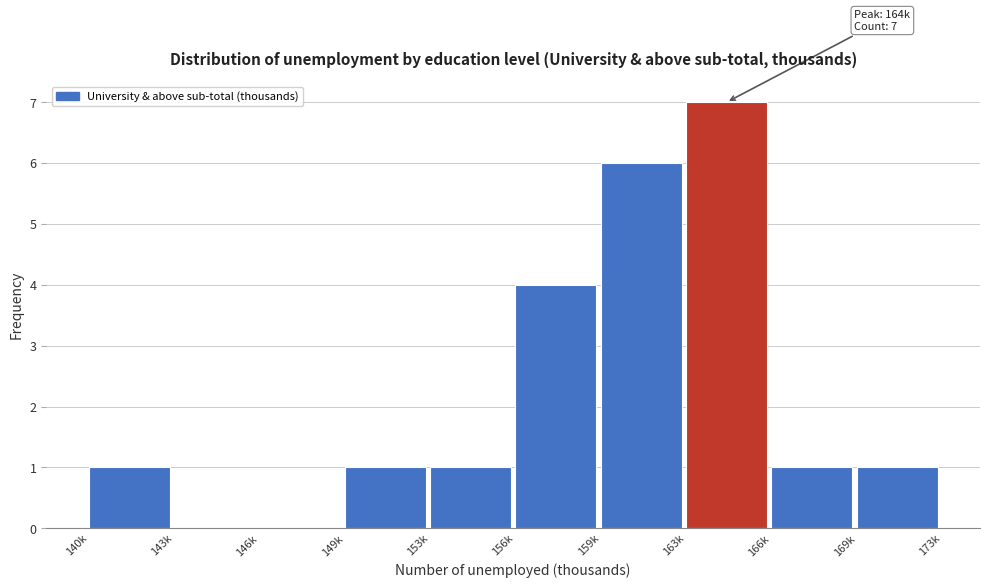

Reading left to right, list all the values displayed in this chart.

140k=1	143k=0	146k=0	149k=1	153k=1	156k=4	159k=6	163k=7	166k=1	169k=1